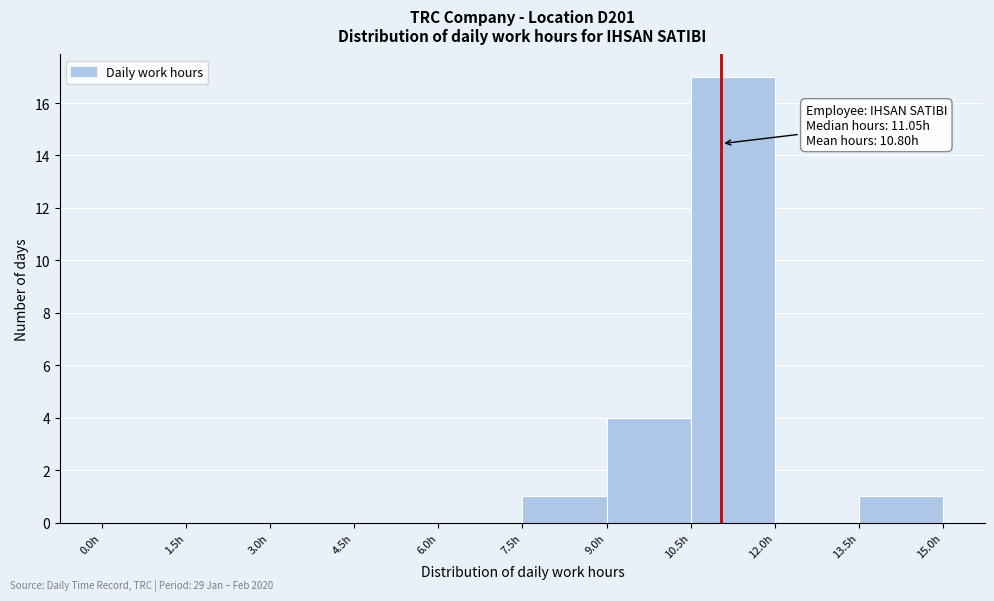

Over which range of the x-axis is the bar tallest?

10.5 to 12.0